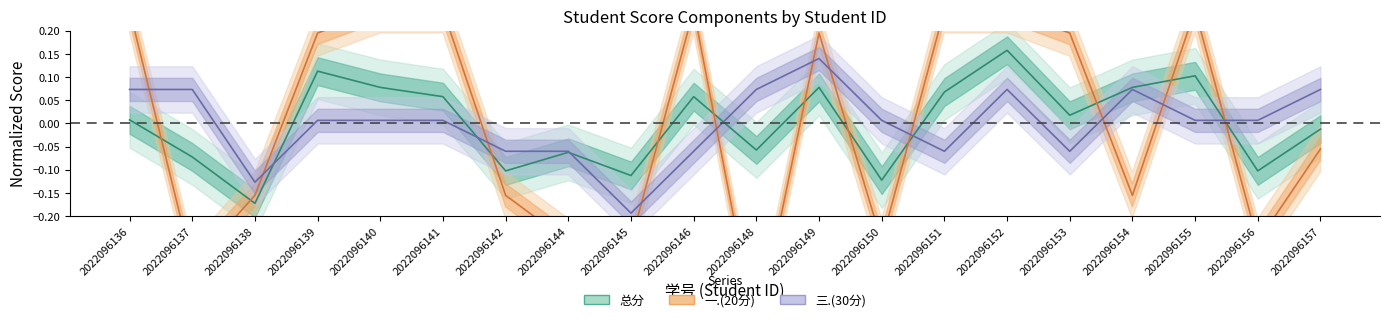

How many values in the 总分 series are below 0?

9